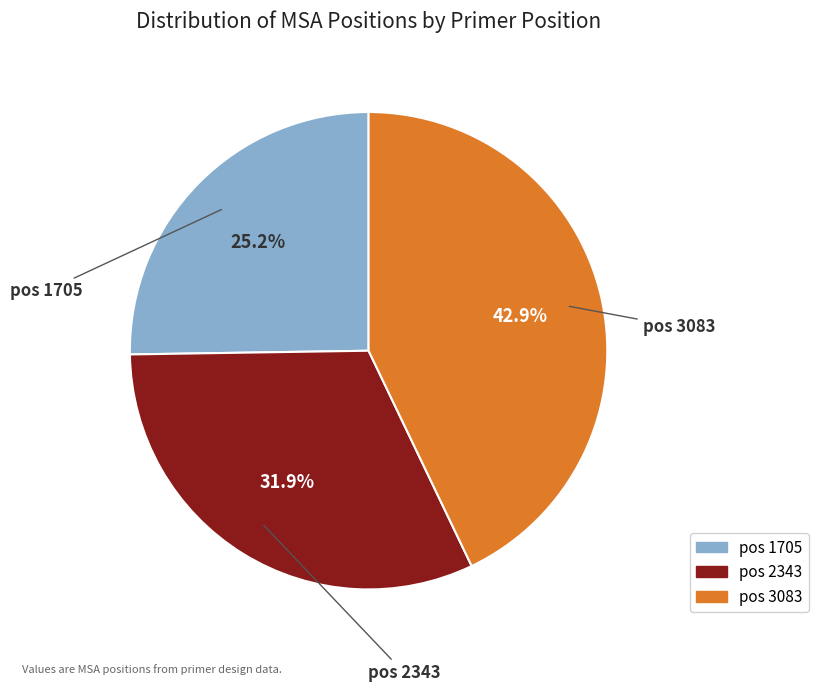

Rank the categories by value from highest to lowest.

pos 3083, pos 2343, pos 1705